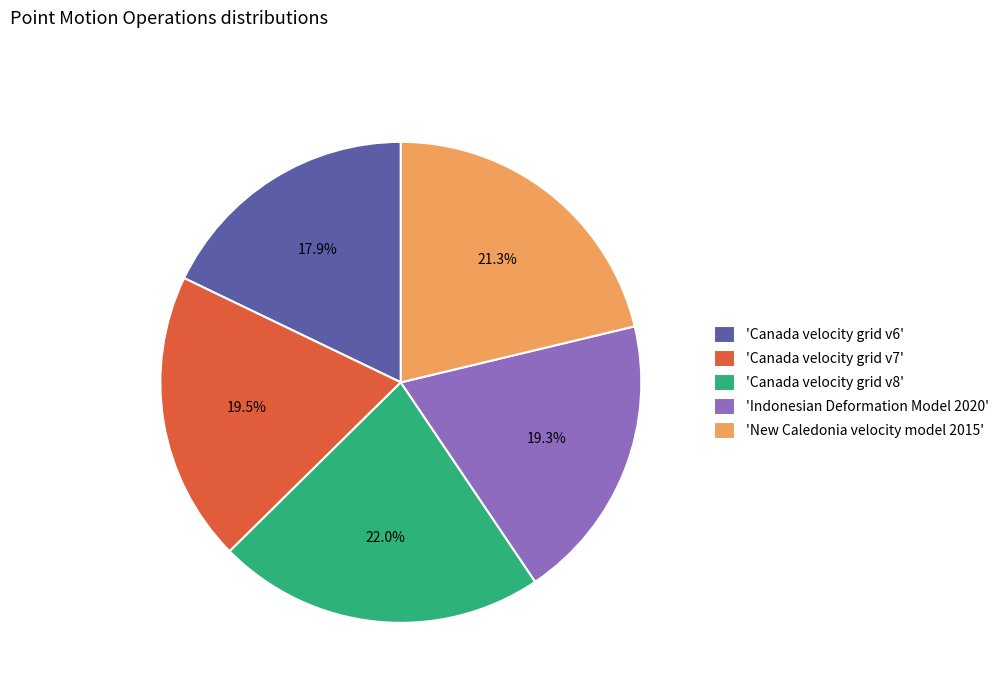

How many slices are in this pie chart?

5